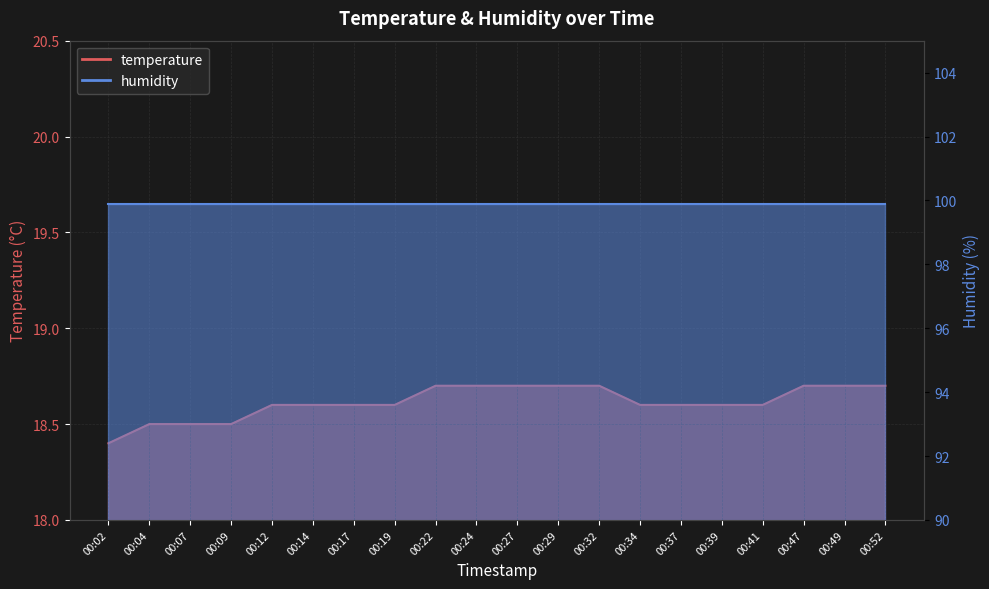

The value at 00:14 is 18.6. True or false?

True